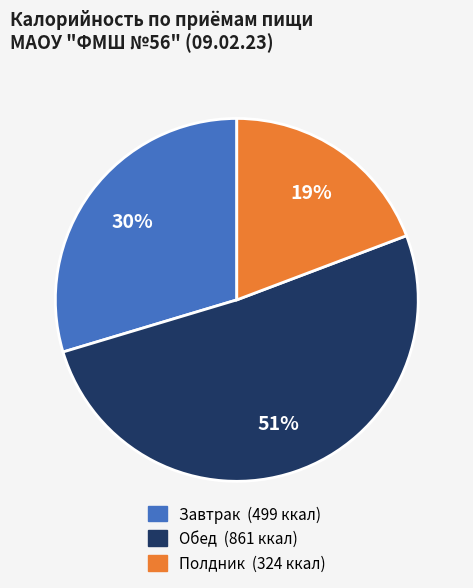

Count the number of slices in the pie.

3